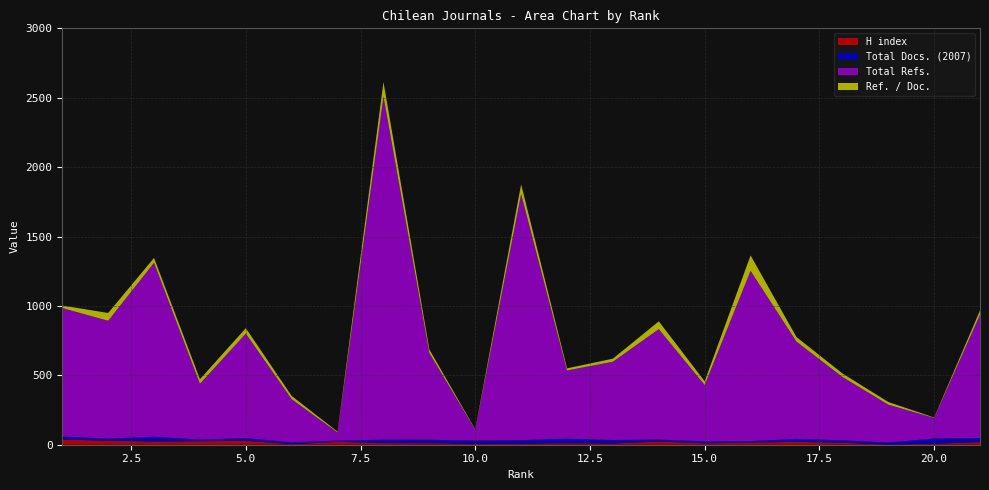

Reading left to right, what are all the values shown in this chart?

H index: 37	29	23	25	29	4	21	12	11	7	8	11	9	23	10	15	21	14	2	7	19
Total Docs. (2007): 22	15	35	12	19	13	9	24	25	23	25	32	25	14	15	11	21	18	14	38	29
Total Refs.: 926	849	1253	402	753	311	58	2474	625	78	1773	492	564	796	405	1227	701	457	273	148	889
Ref. / Doc.: 18	56	35	33	39	23	6	103	25	3	70	15	22	56	27	111	33	25	19	3	30